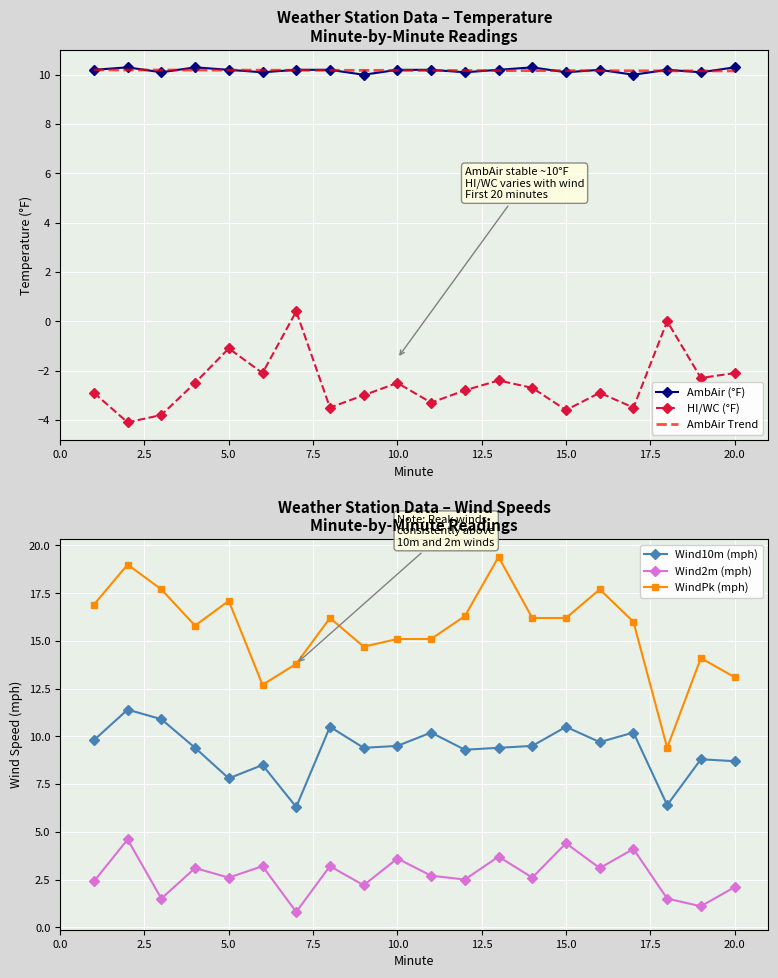

True or false: HI/WC (°F) and AmbAir Trend cross at least once.

False